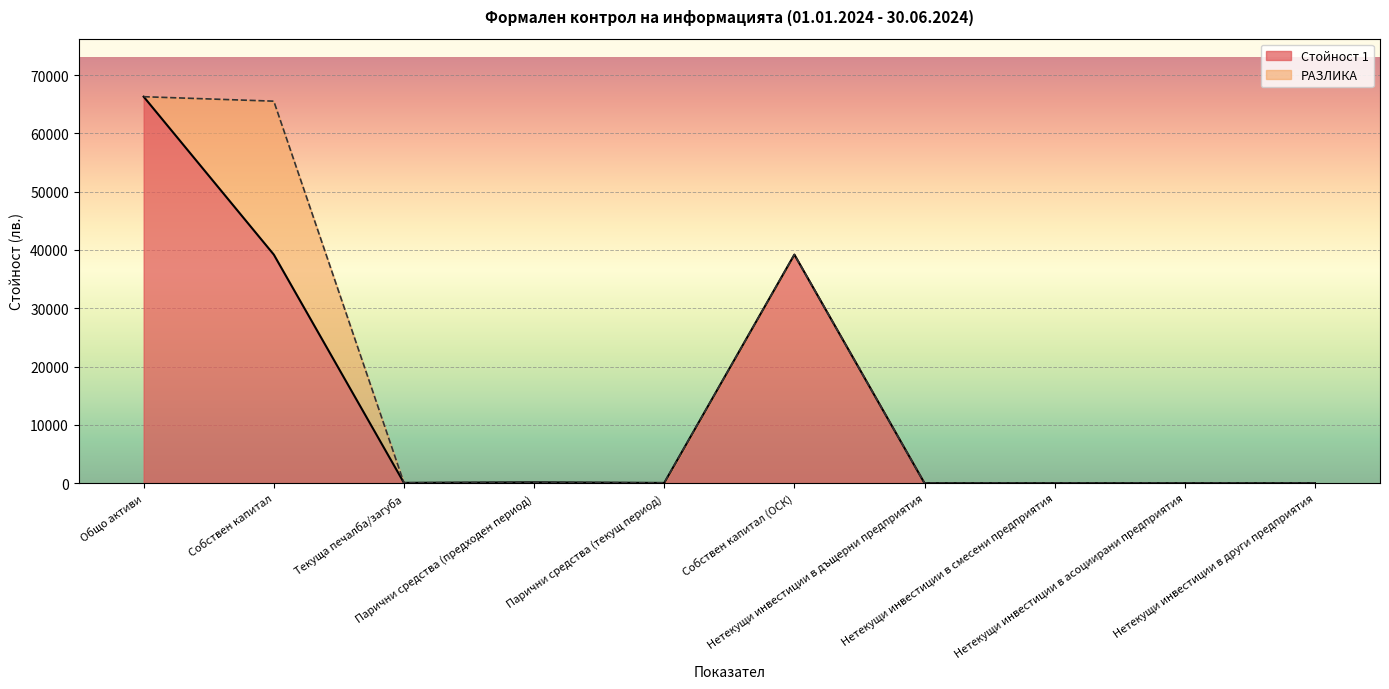

What position from the right is Нетекущи инвестиции в смесени предприятия?

3